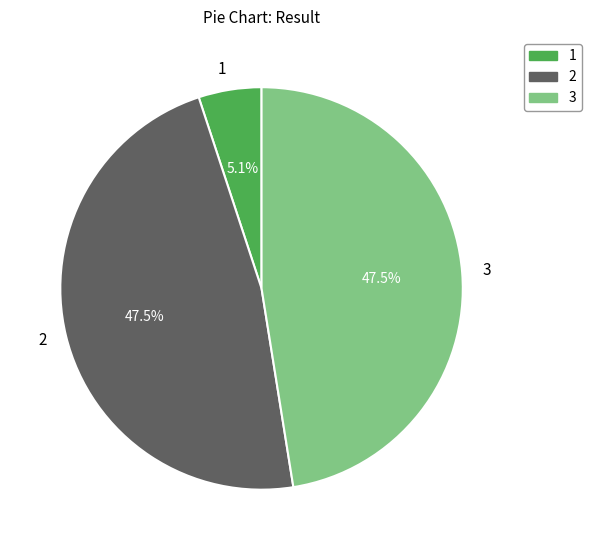

Does 1 represent more than half of the total?

No